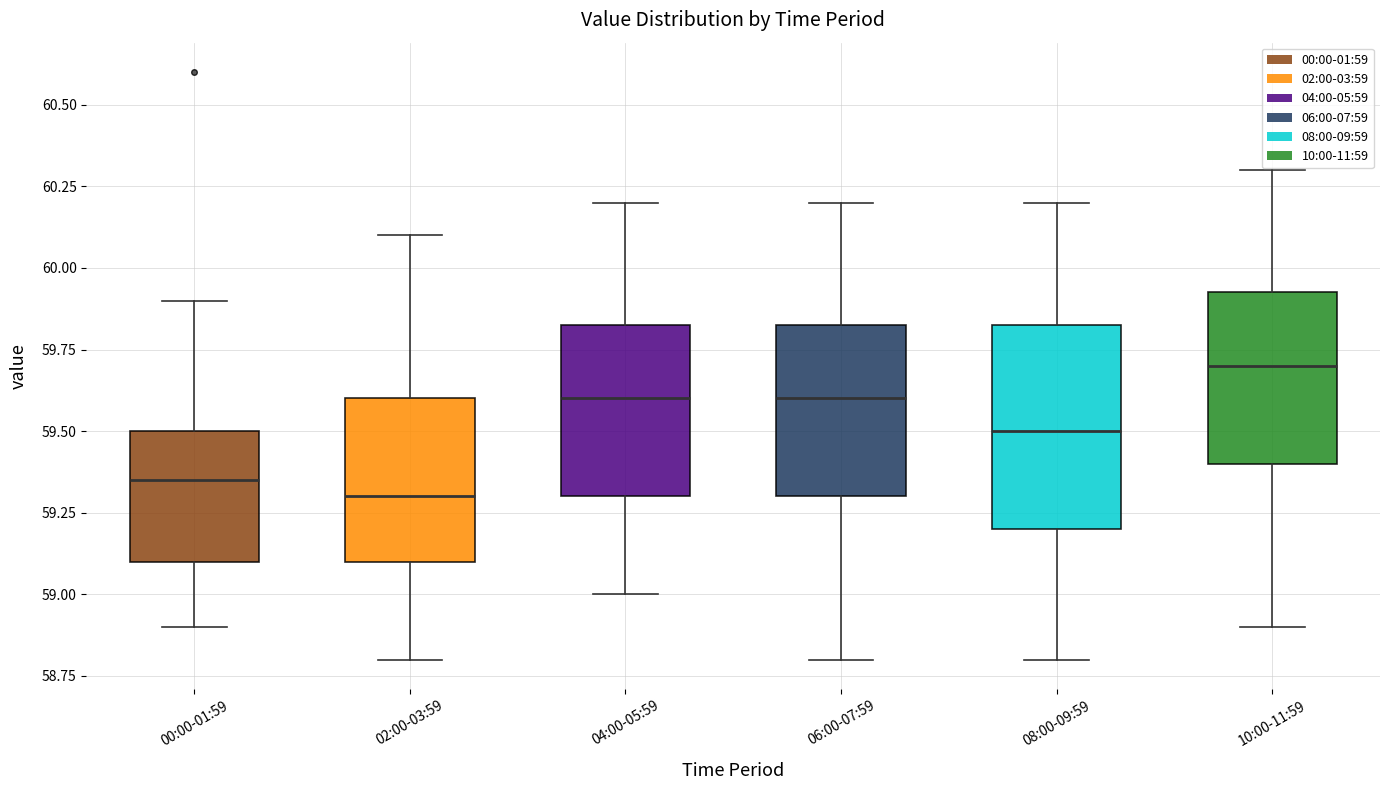

Where does the lower whisker of the box for 08:00-09:59 end on the y-axis? The values are not printed on the chart, so give them approximately, as read against the axis.

58.80